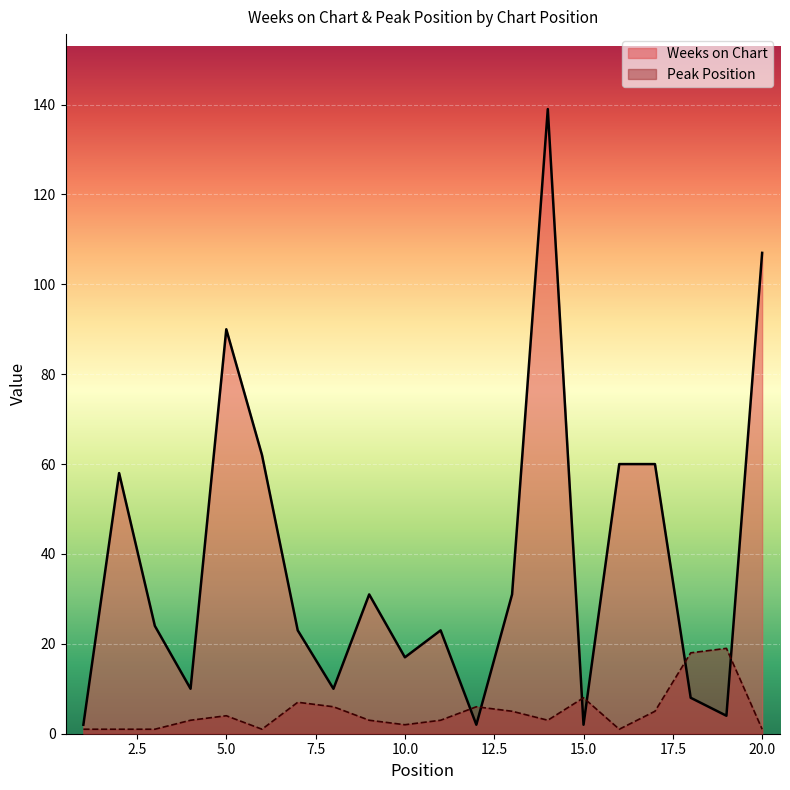

Which series changed the most between 7 and 11?

Peak Position